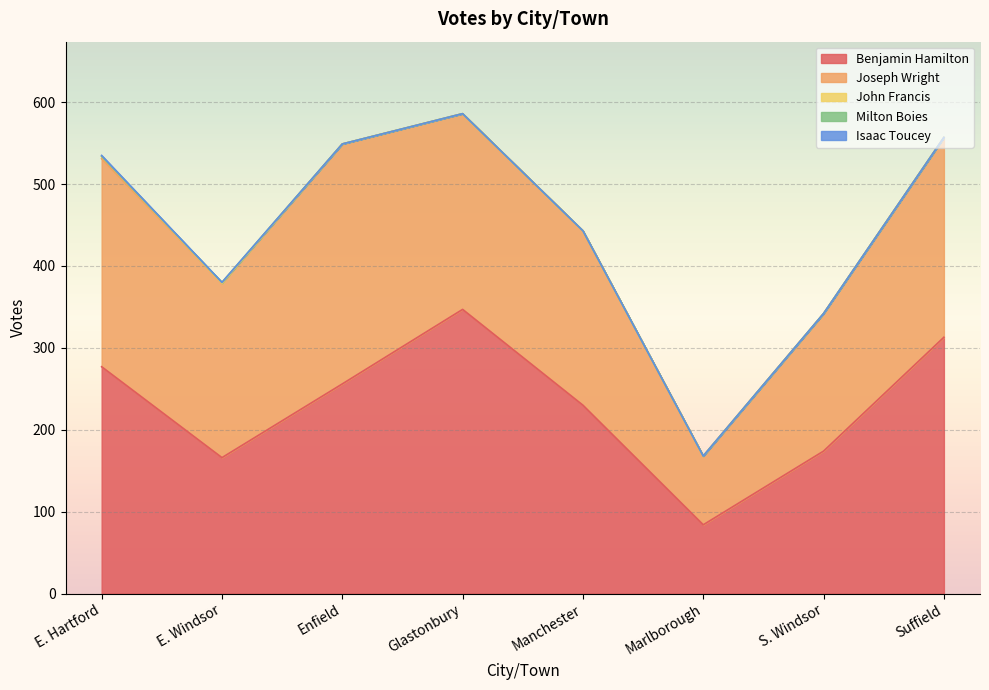

At which label does Milton Boies reach its minimum?

E. Hartford